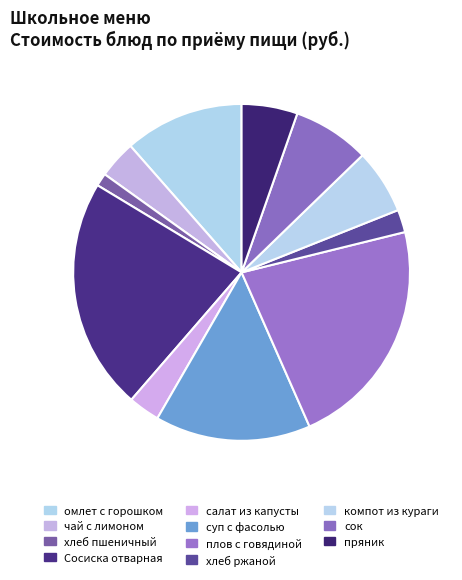

What is the ratio of the value at салат из капусты to the value at чай с лимоном?

0.8